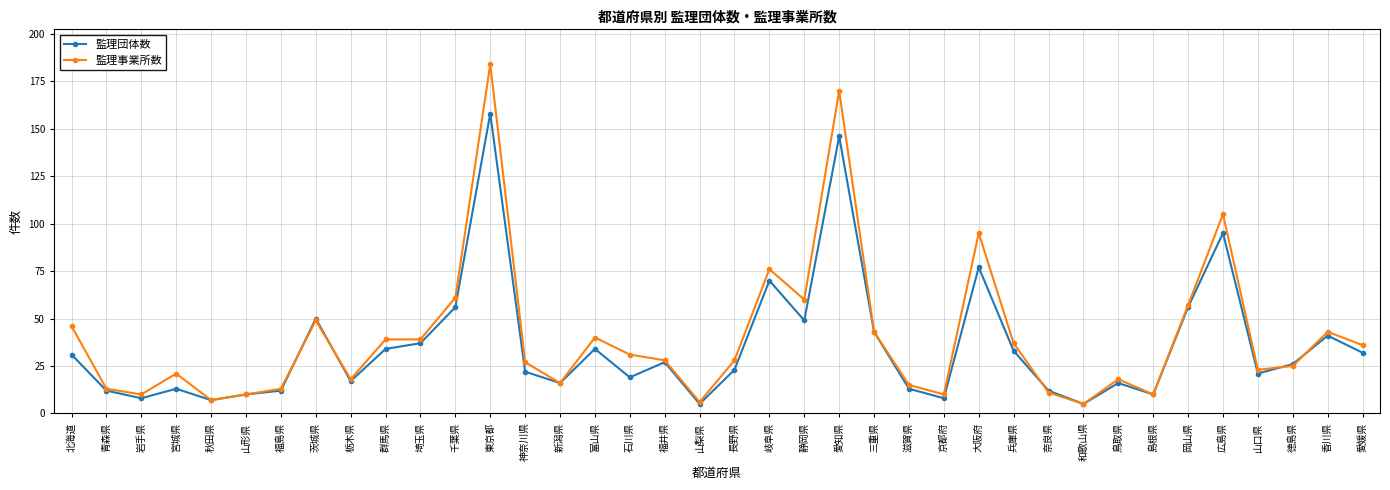

True or false: 監理事業所数 has more than 1 points higher than both neighbors.

True